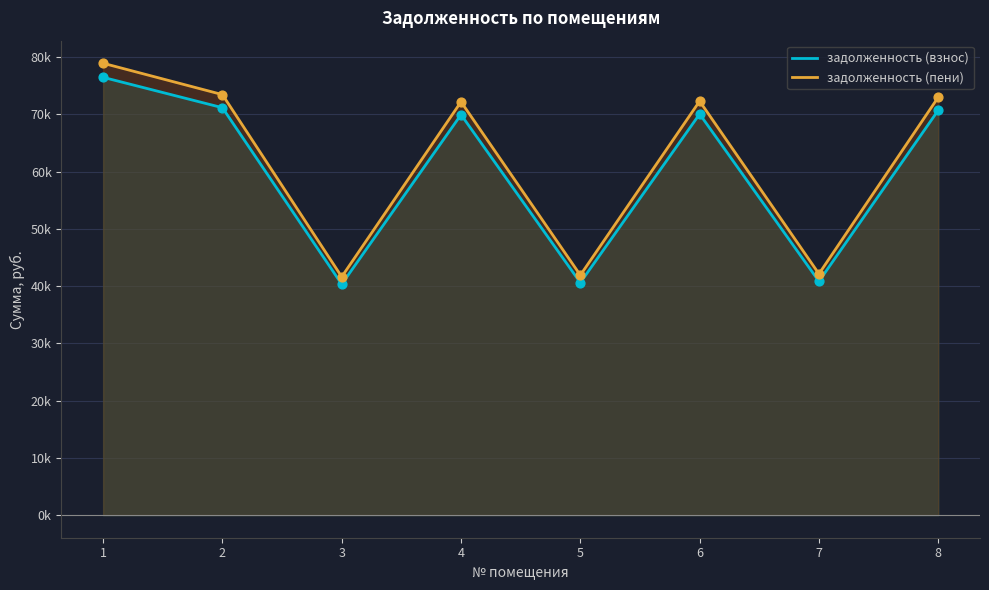

Which series has the largest Y range (max minus min)?

задолженность (пени)